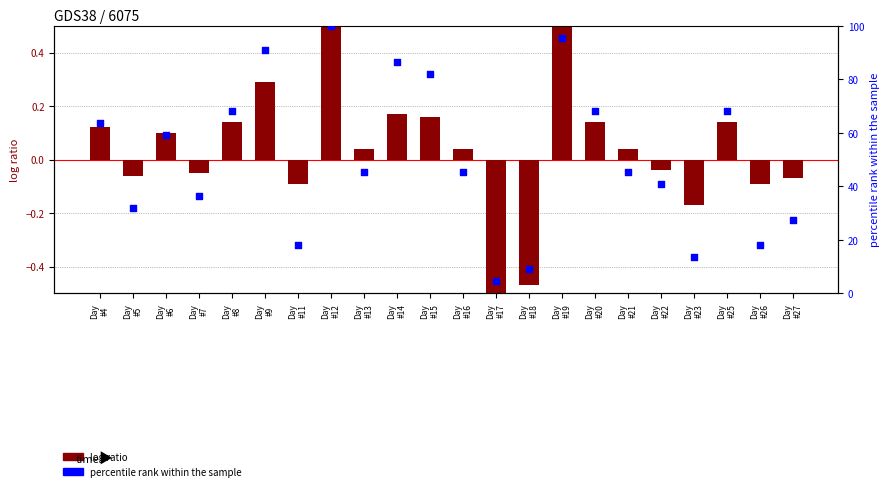

Which series contains the highest Y value?

percentile rank within the sample